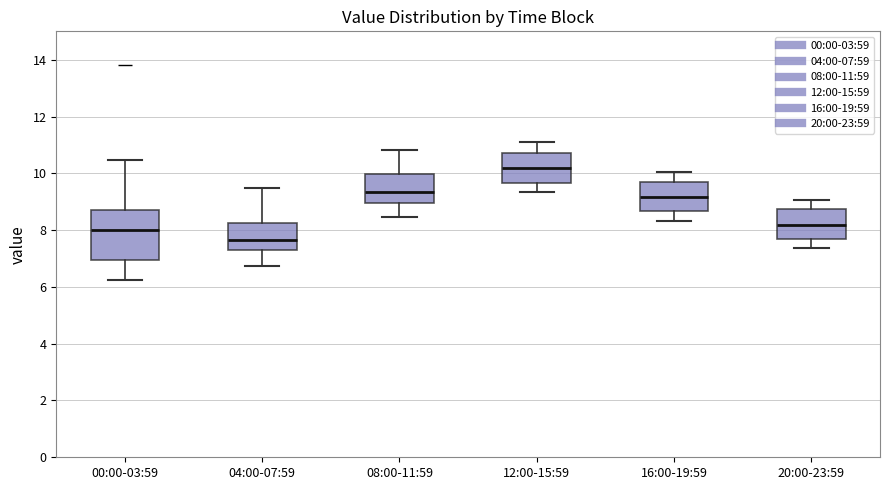

Reading left to right, read every box against the y-axis: the position of its median line, the range the box covers, and the ends of its whiskers. The values are not printed on the chart, so give them approximately, as read against the axis.

00:00-03:59: median 8.0, box 7.0 to 8.8, whiskers 6.2 to 10.4
04:00-07:59: median 7.6, box 7.2 to 8.2, whiskers 6.8 to 9.4
08:00-11:59: median 9.4, box 9.0 to 10.0, whiskers 8.4 to 10.8
12:00-15:59: median 10.2, box 9.6 to 10.8, whiskers 9.4 to 11.2
16:00-19:59: median 9.2, box 8.6 to 9.8, whiskers 8.4 to 10.0
20:00-23:59: median 8.2, box 7.6 to 8.8, whiskers 7.4 to 9.0